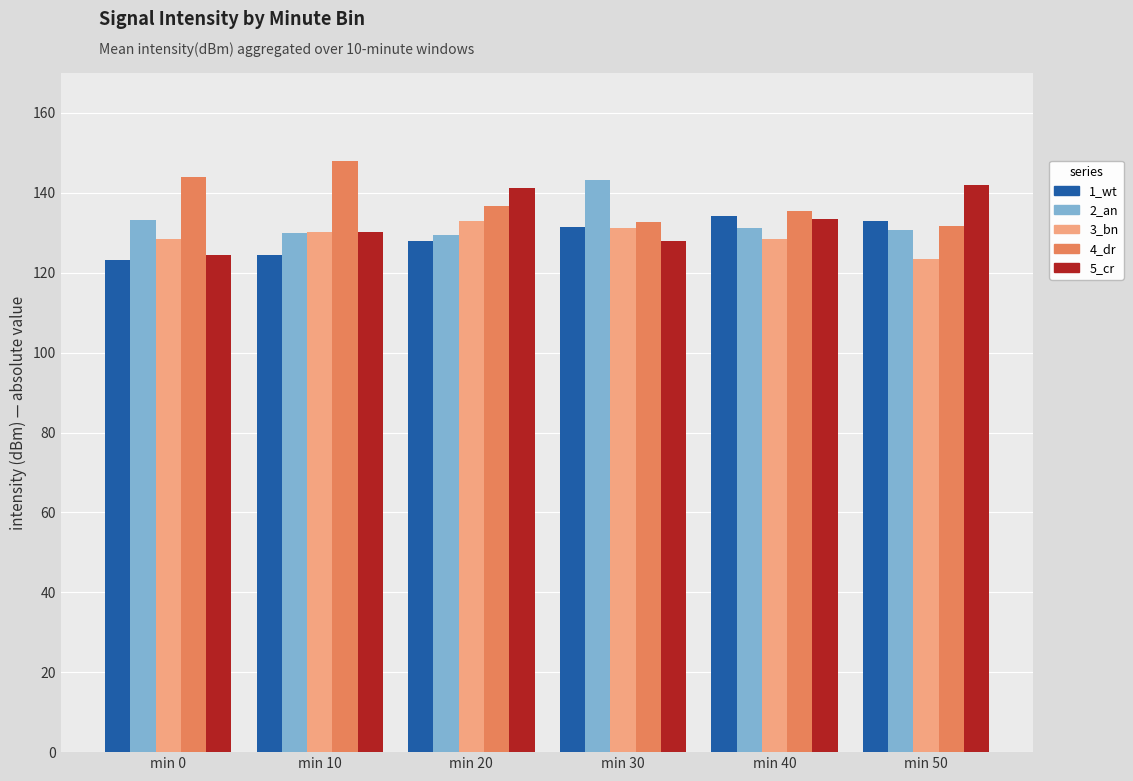

Which series has the largest total across all categories?

4_dr